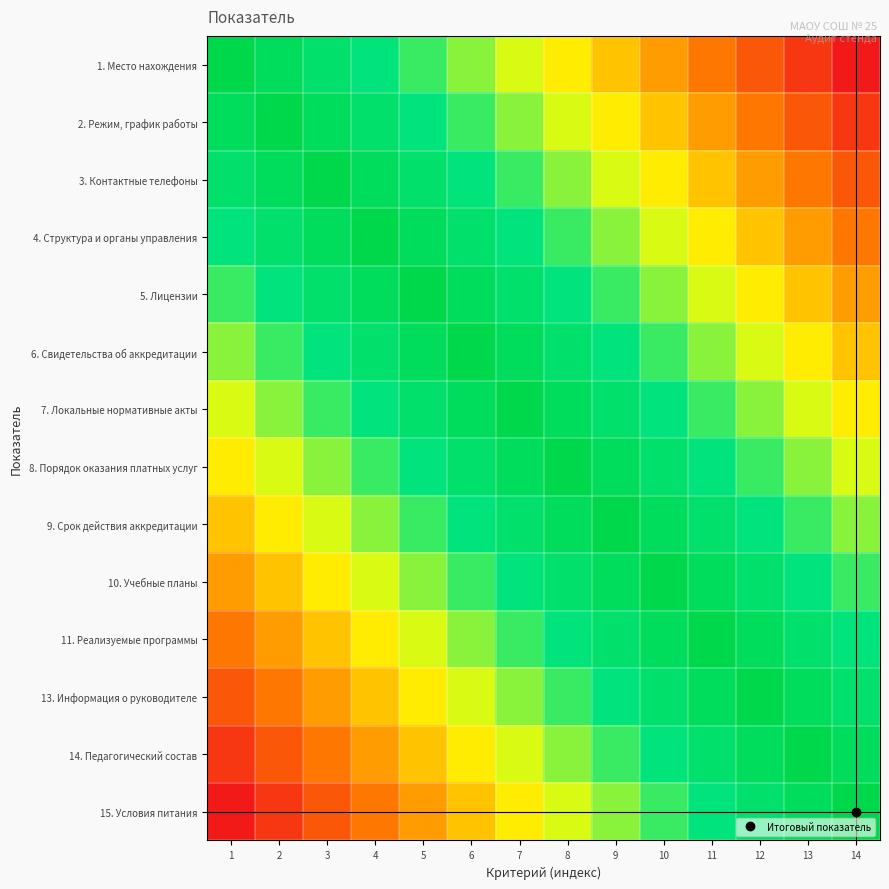

Rank the series by their maximum value, from highest to lowest.

1. Место нахождения, 2. Режим, график работы, 3. Контактные телефоны, 4. Структура и органы управления, 5. Лицензии, 6. Свидетельства об аккредитации, 7. Локальные нормативные акты, 8. Порядок оказания платных услуг, 9. Срок действия аккредитации, 10. Учебные планы, 11. Реализуемые программы, 13. Информация о руководителе, 14. Педагогический состав, 15. Условия питания